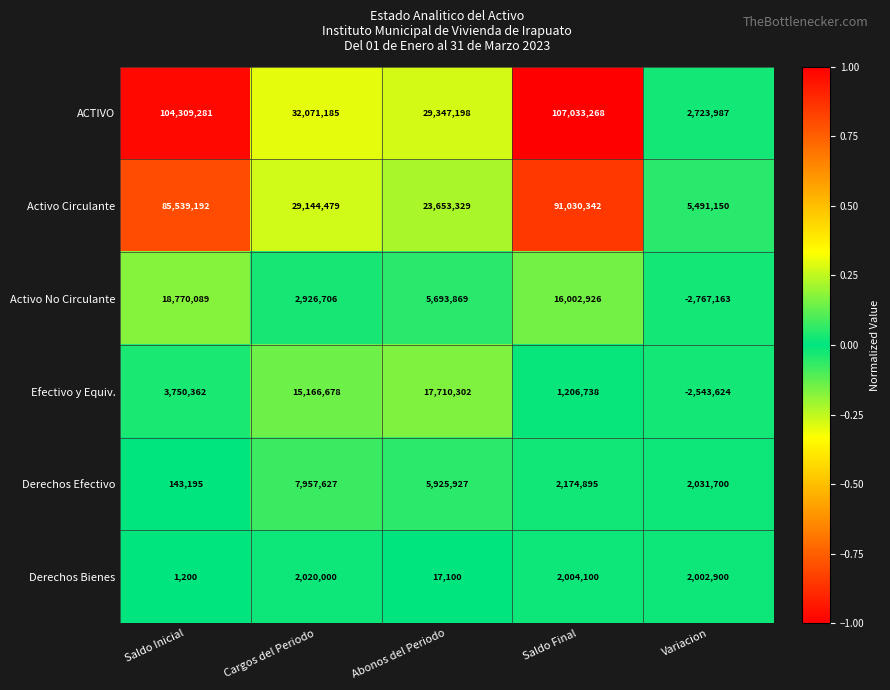

At which category is the sum across all series the highest?

Saldo Final